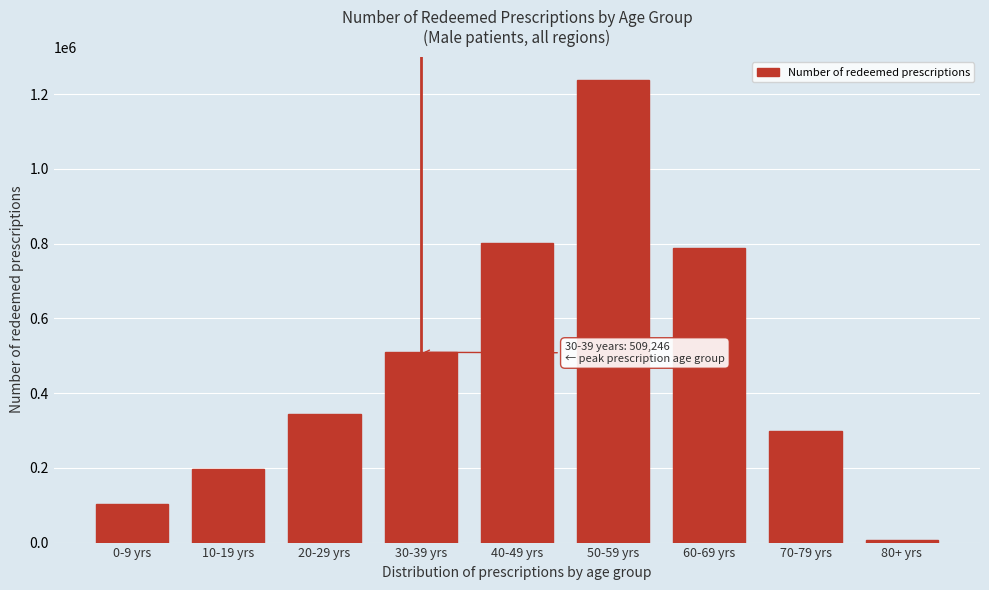

Reading right to left, transcribe all the data shown in this chart.

80+ yrs=7538	70-79 yrs=298490	60-69 yrs=789529	50-59 yrs=1238386	40-49 yrs=801254	30-39 yrs=509246	20-29 yrs=343668	10-19 yrs=197360	0-9 yrs=103234